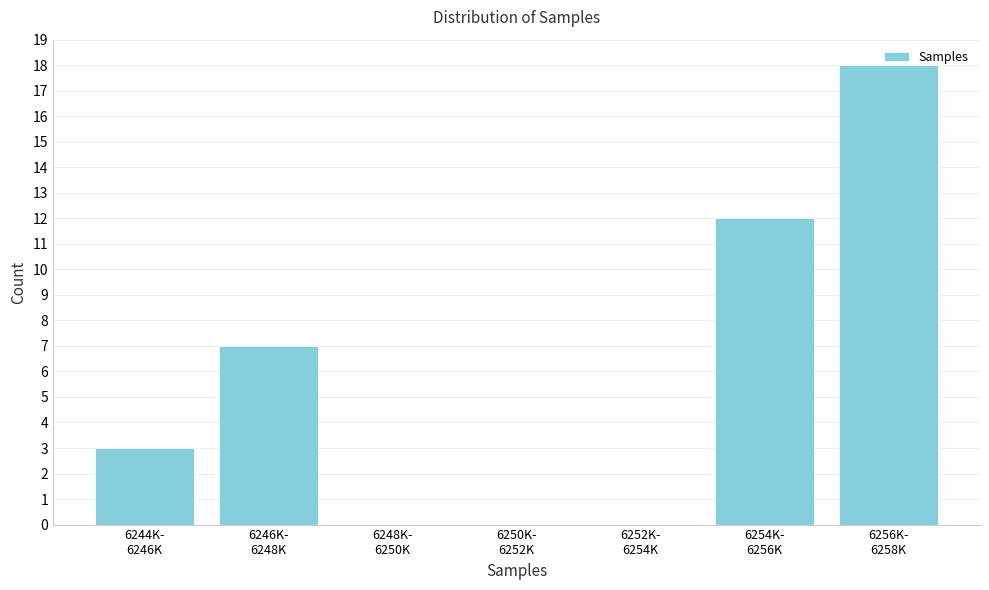

What is the maximum value shown in the chart?

18